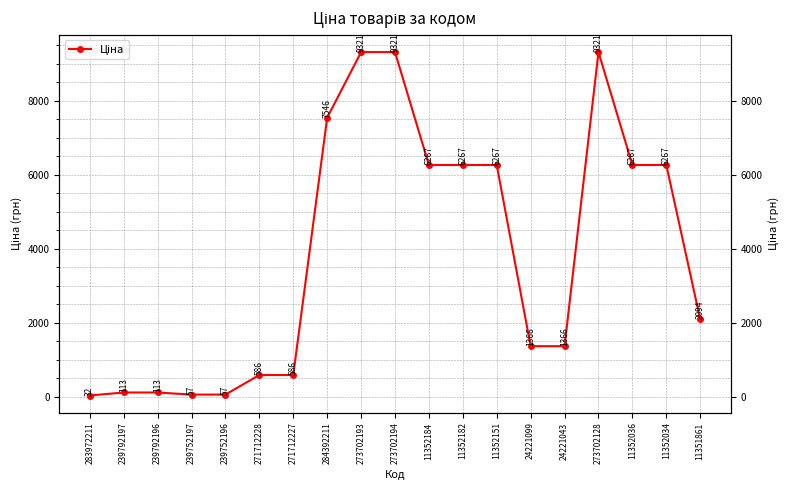

What is the ratio of the value at 24221043 to the value at 11352184?

0.2